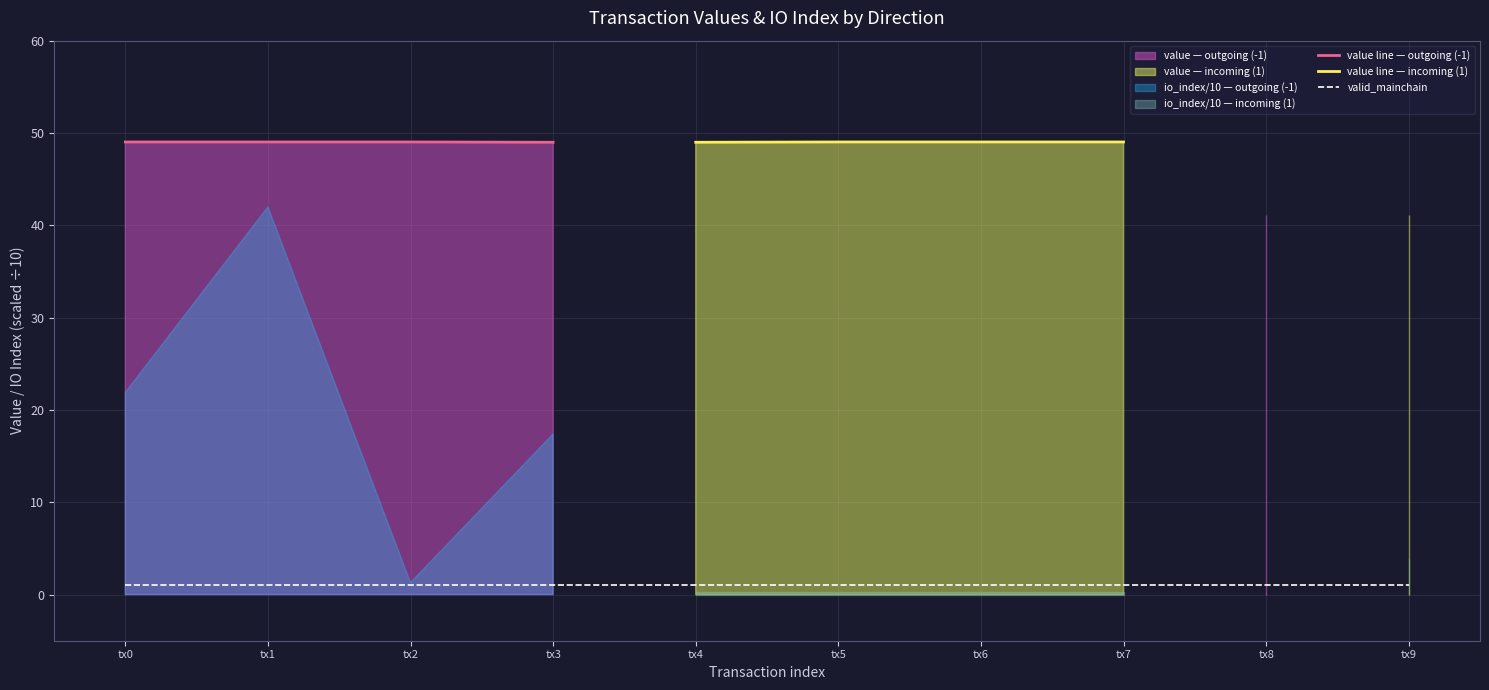

True or false: valid_mainchain and value line — incoming (1) cross at least once.

False